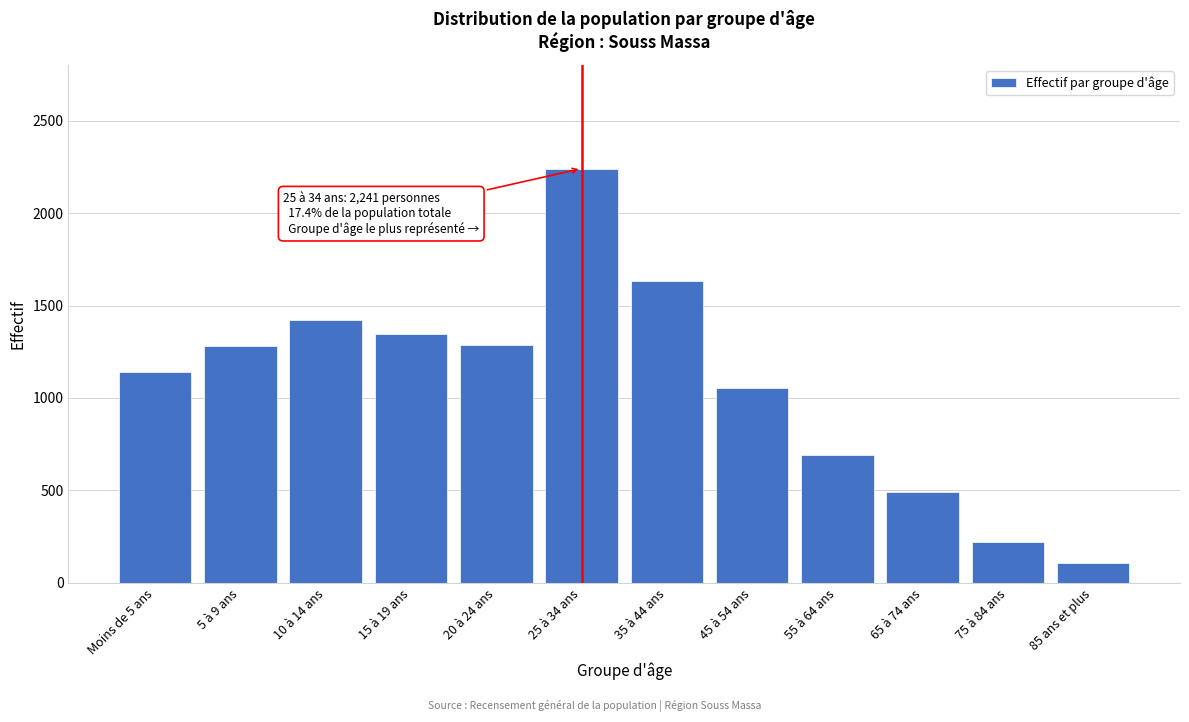

What is the average value?

1075